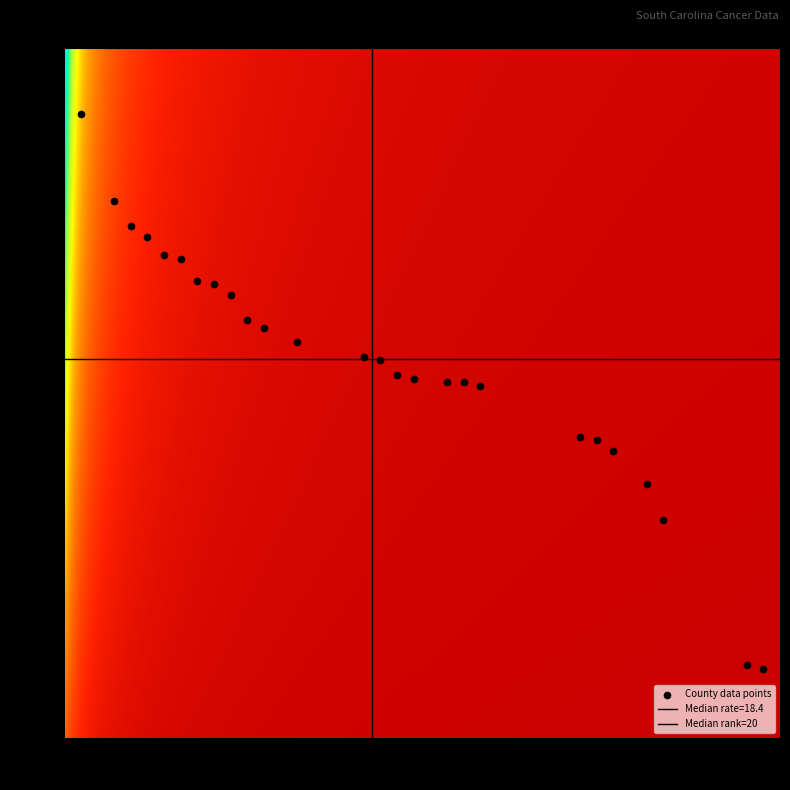

How many points are shown in the scatter plot?

26